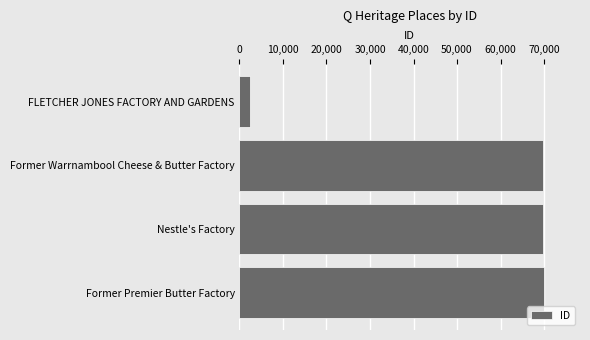

How many values are below 69882?

2